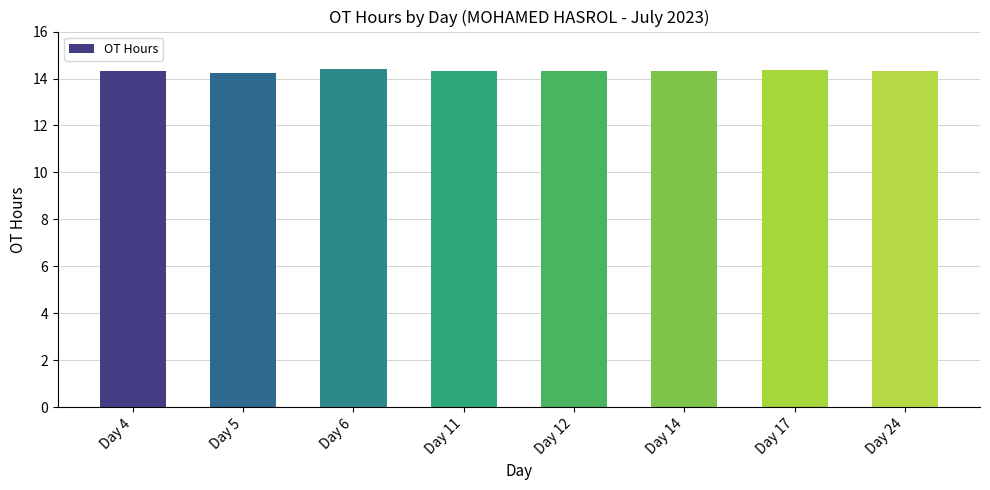

The chart shows a value of 14.3 at Day 11. True or false?

True